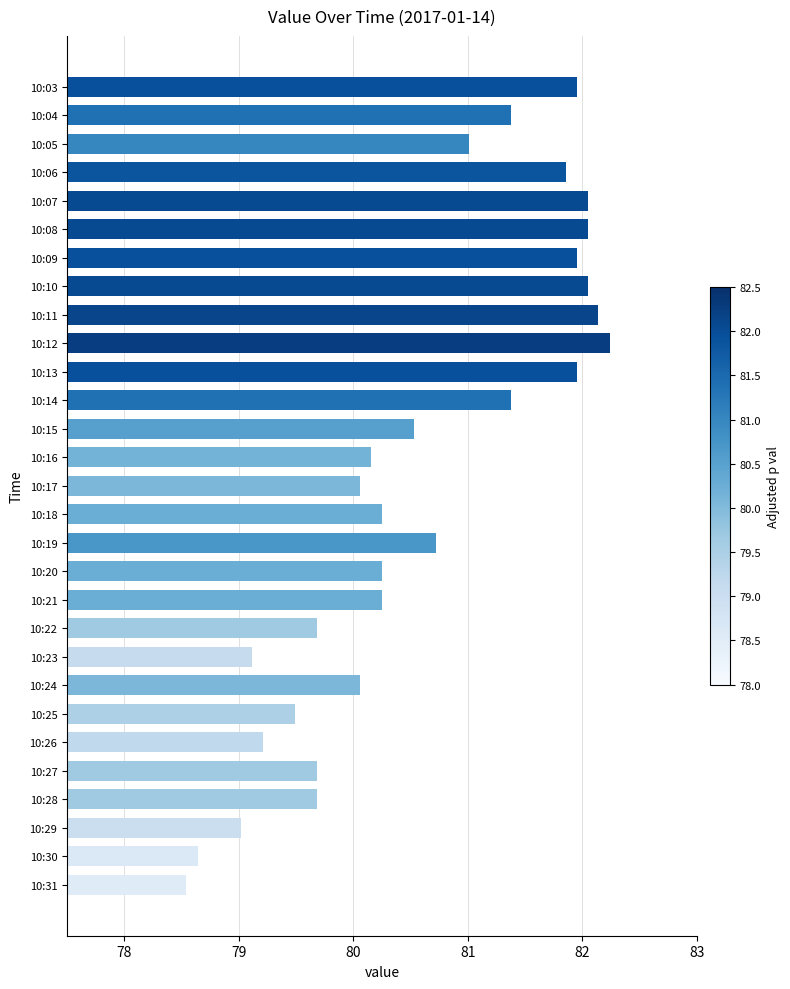

Which category has the lowest value across all series?

10:31